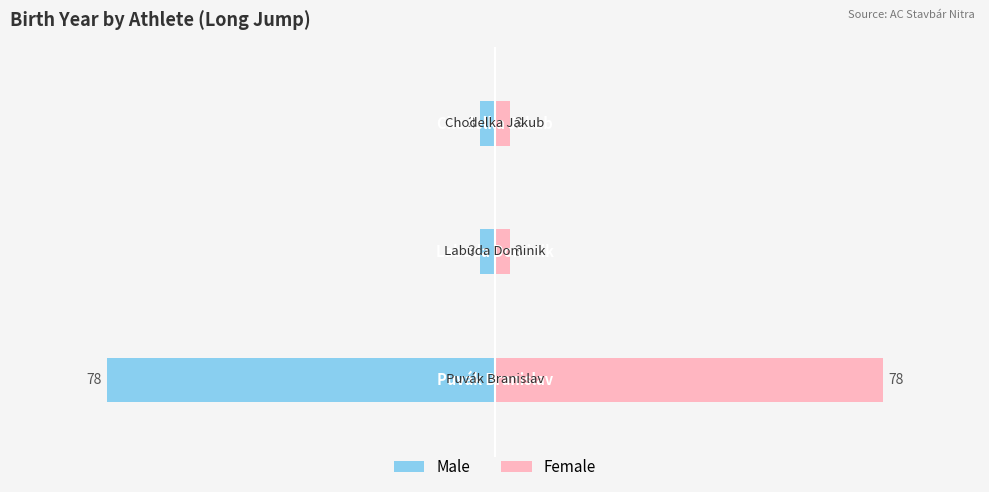

At how many categories does at least one series exceed -36?

3